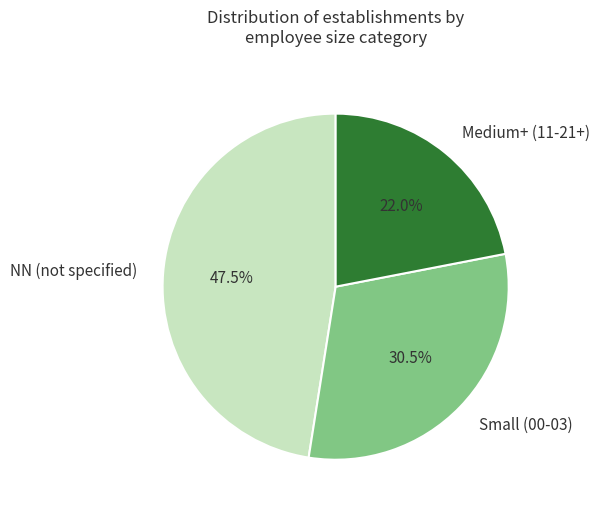

Count the number of slices in the pie.

3